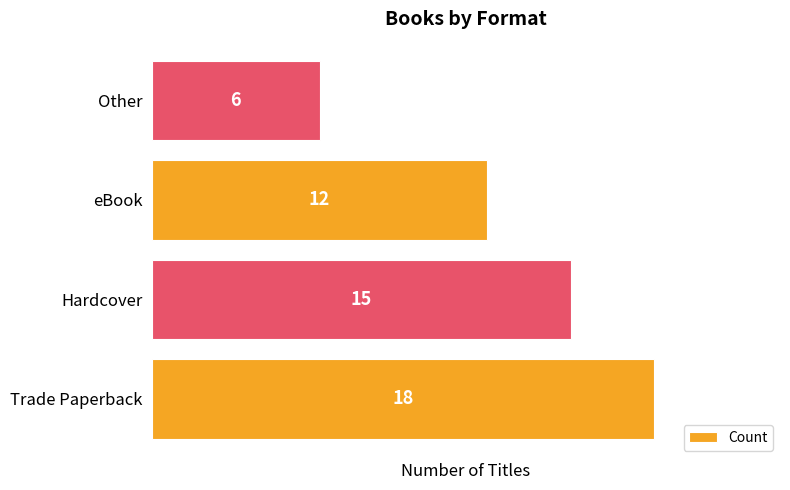

What is the difference between the maximum and minimum values?

12